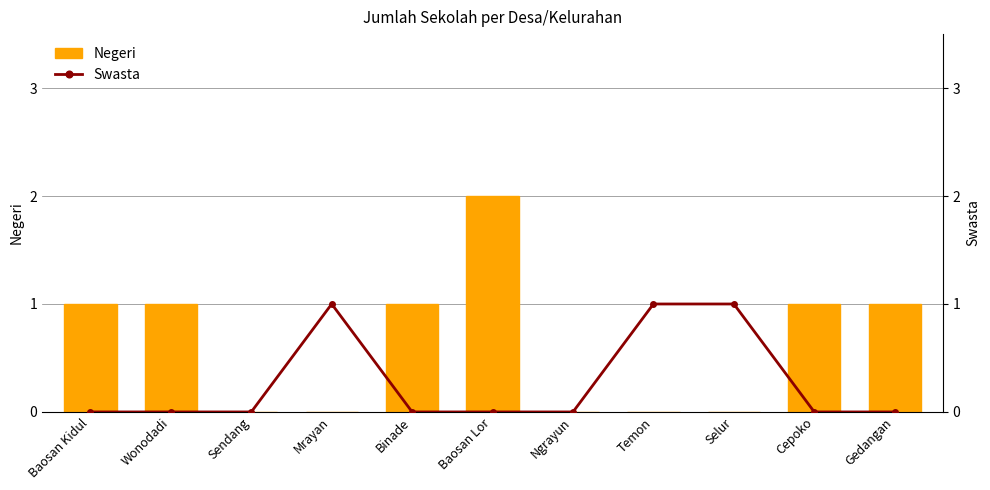

How many groups of bars are there?

11